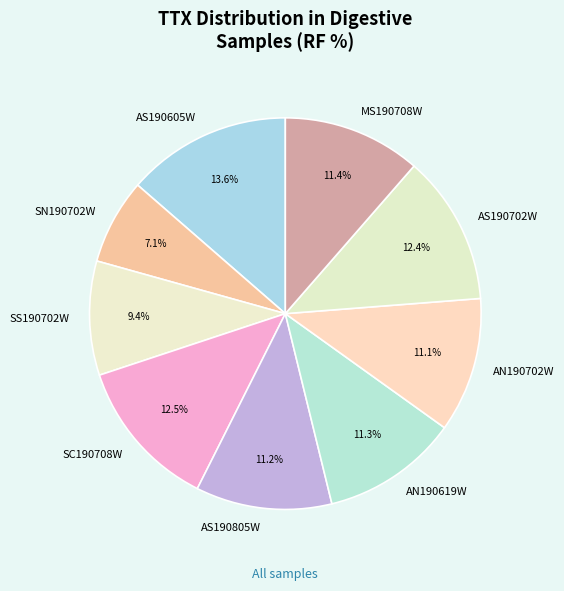

What is the total percentage of SN190702W and AN190702W?

18.2%